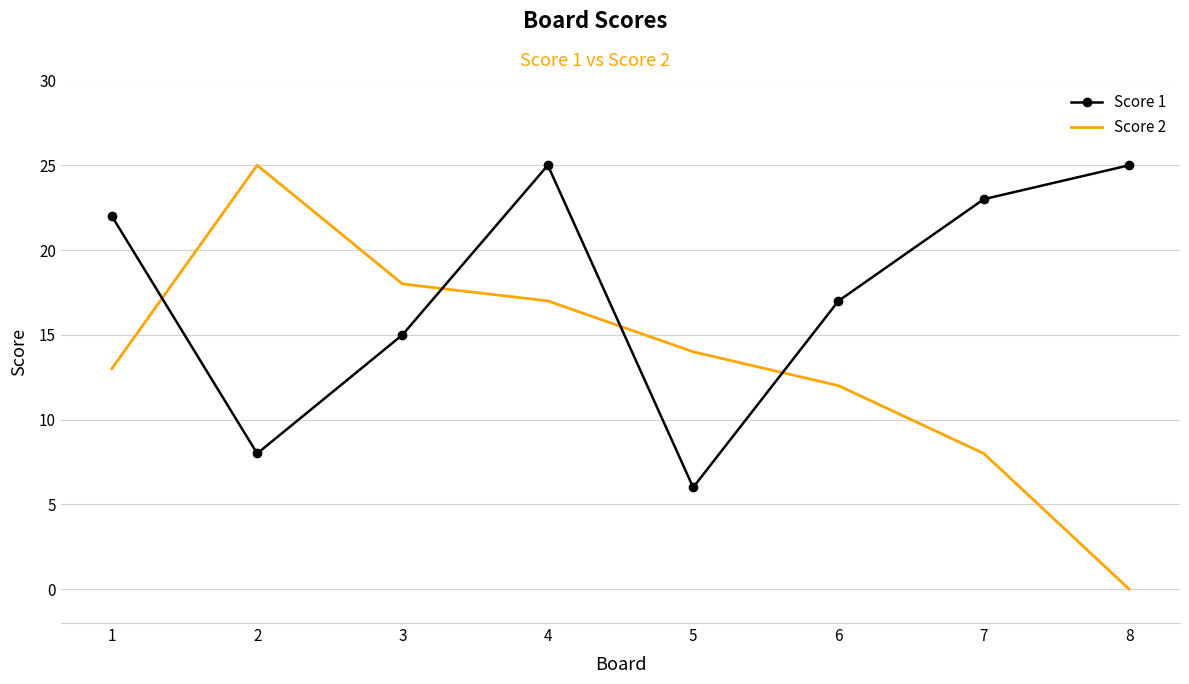

The value of Score 2 at 6 is 17. True or false?

False